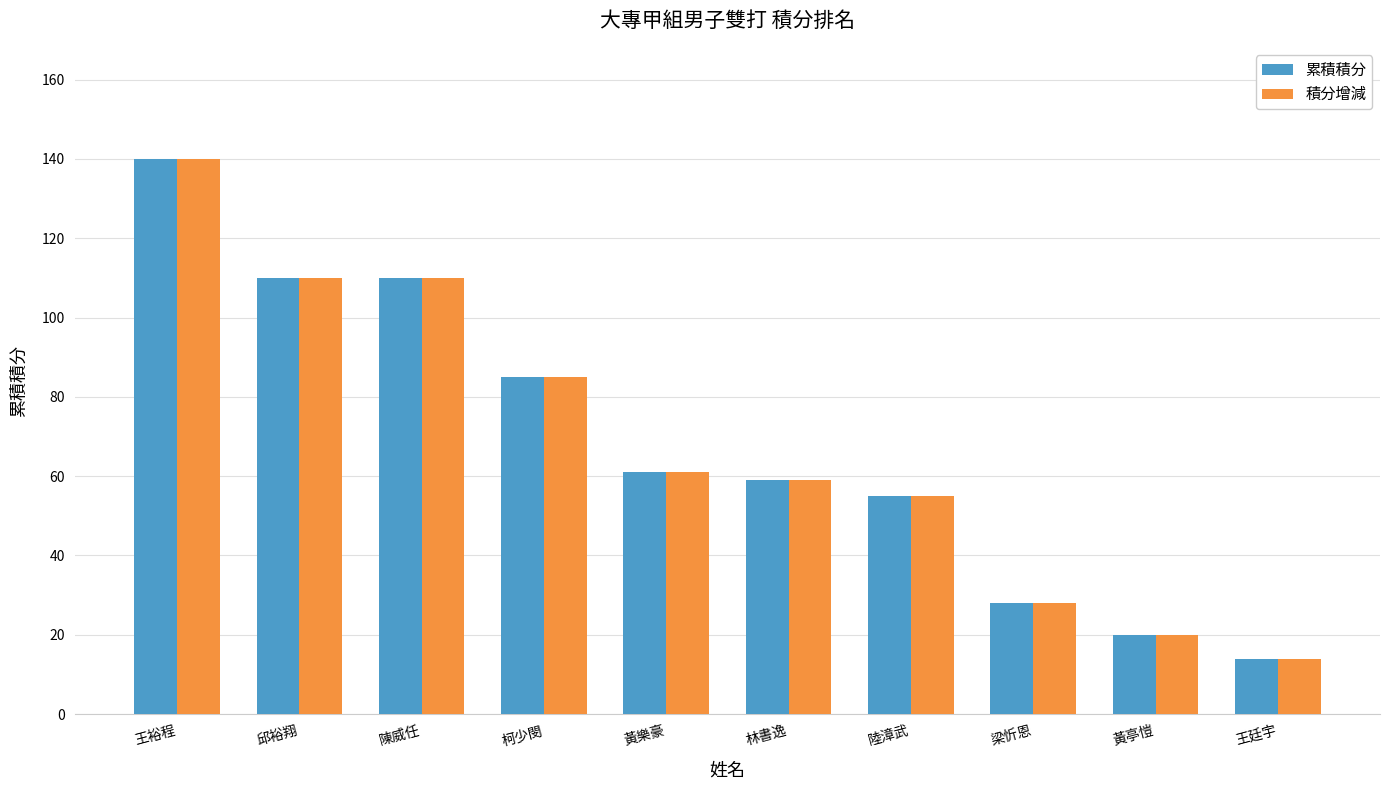

What are all the series names shown in the legend?

累積積分, 積分增減